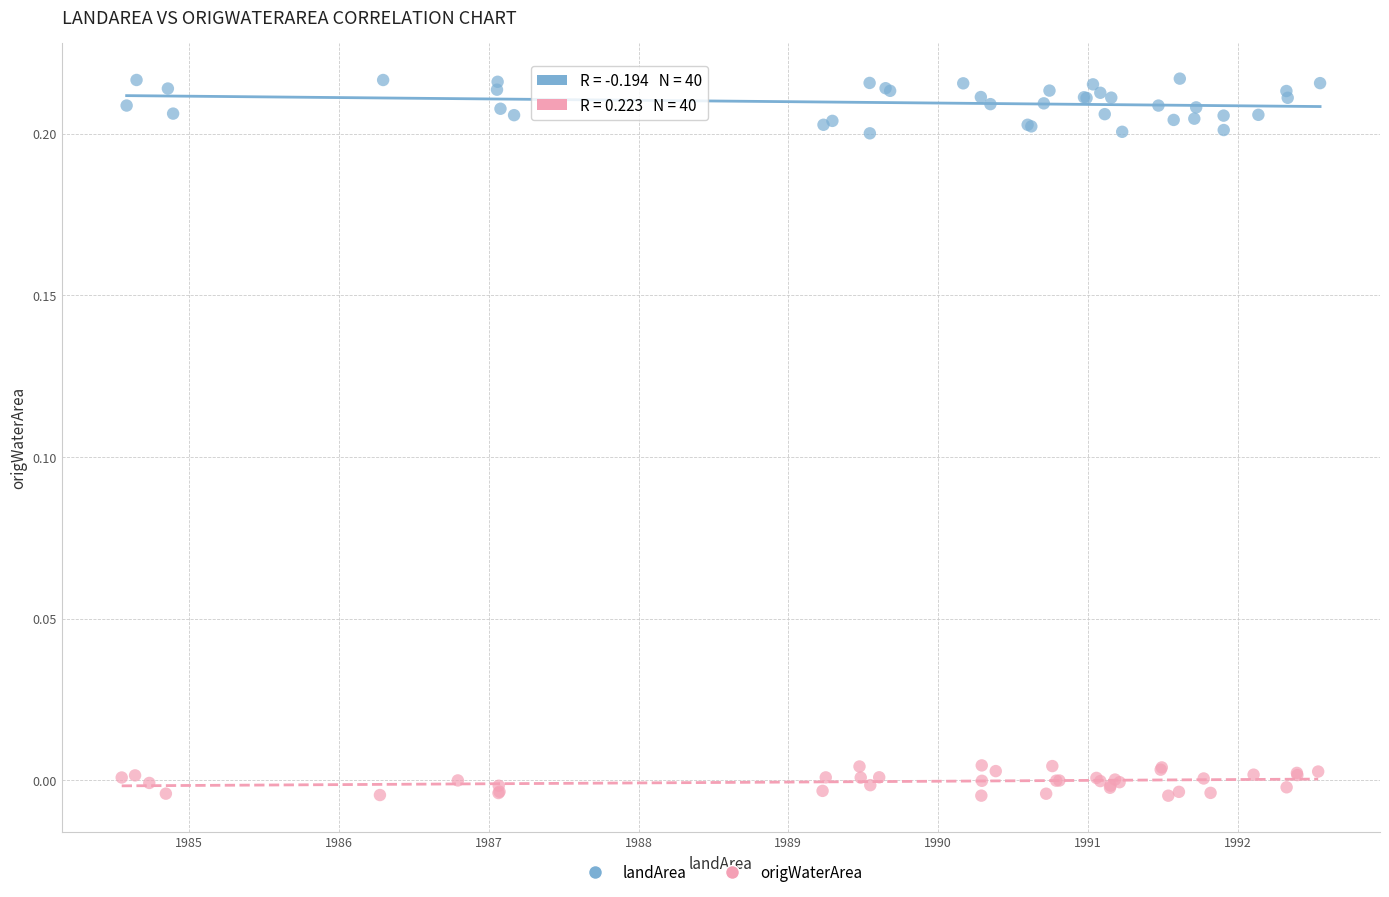

Which series has the largest Y range (max minus min)?

landArea